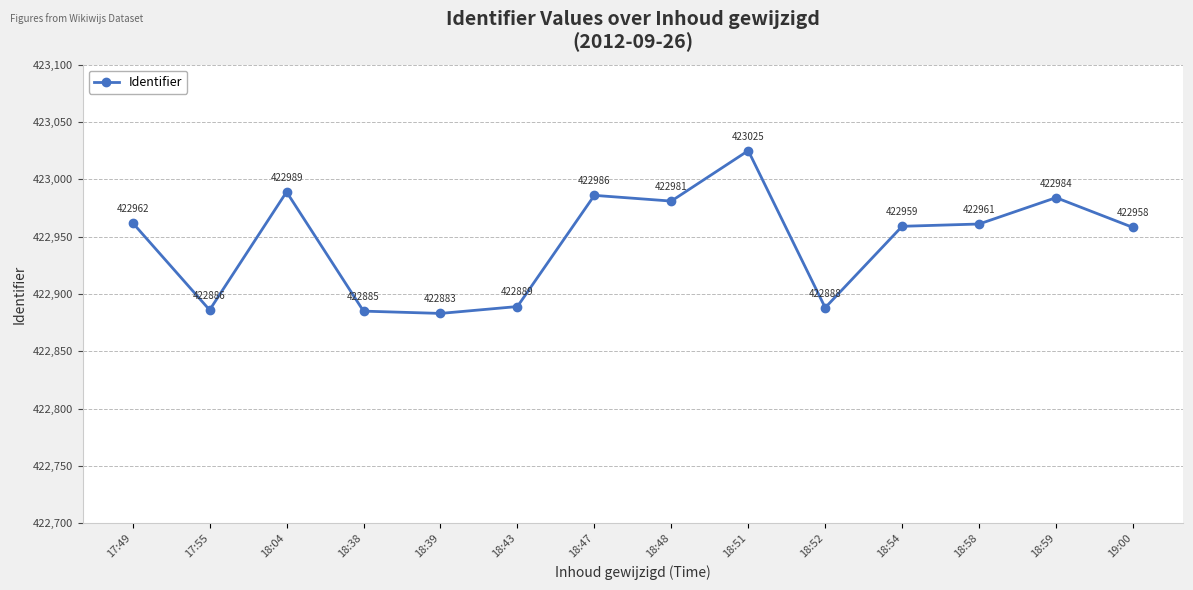

At which label does the data first exceed 422961?

17:49